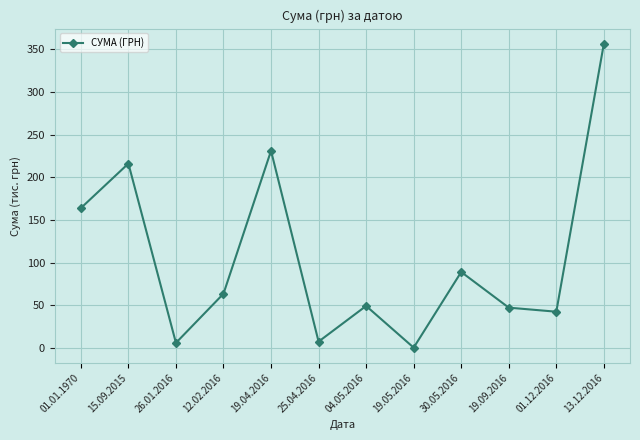

Does the chart display data point markers on the line(s)?

Yes